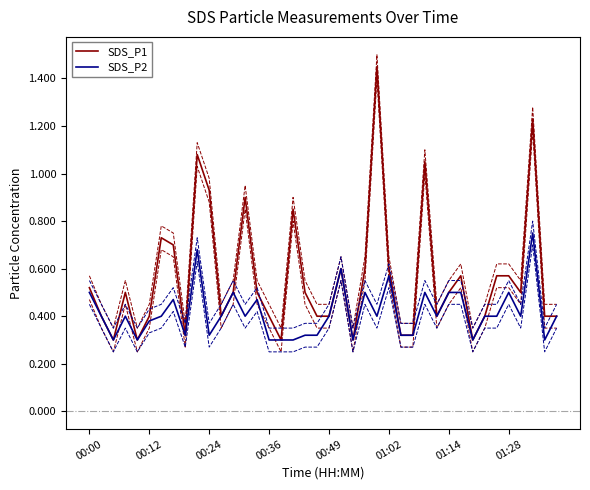

Is it true that SDS_P1 equals 0.6 at 01:02?

True